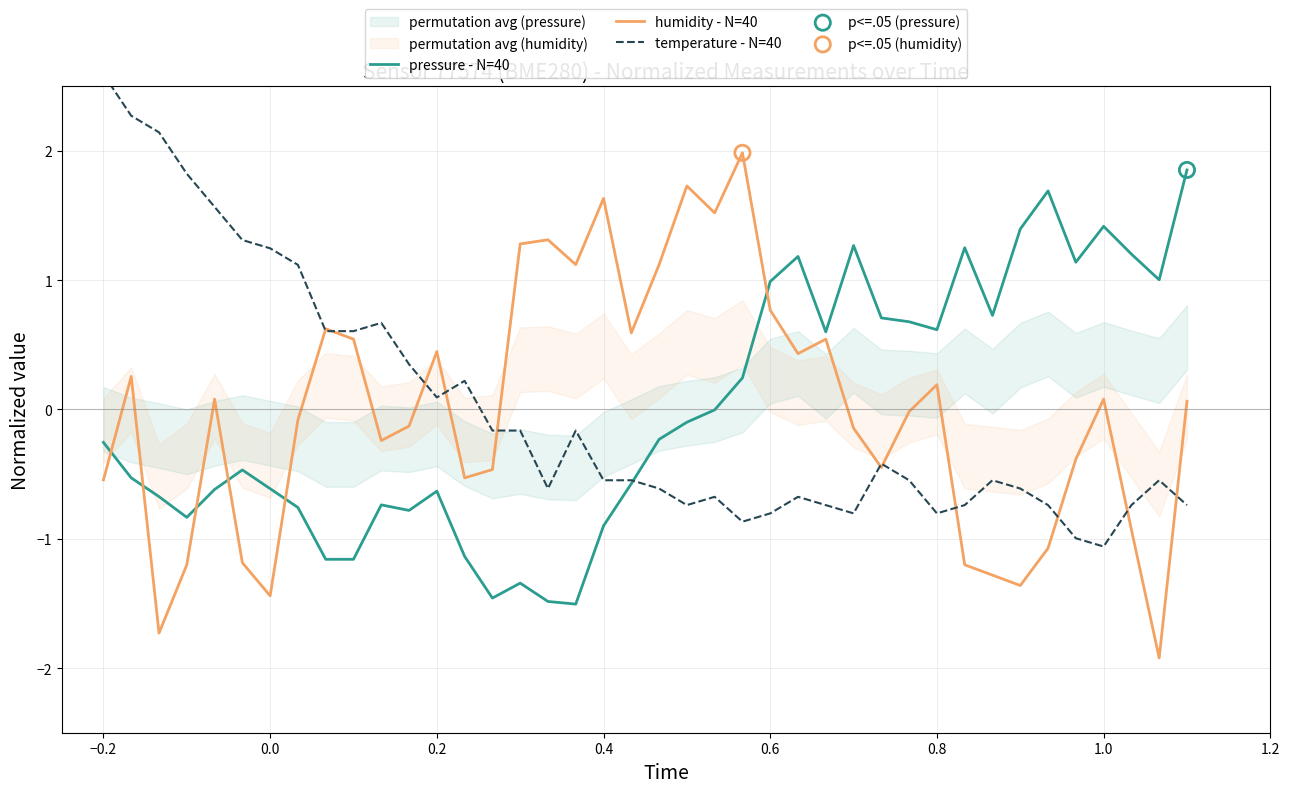

Which series has the widest spread of Y values?

humidity - N=40